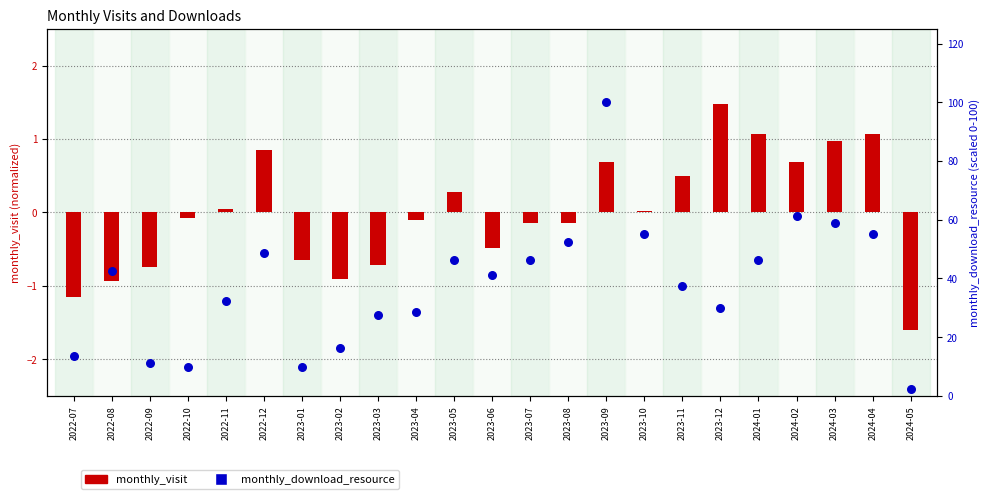

Which series reaches the minimum Y coordinate?

monthly_visit